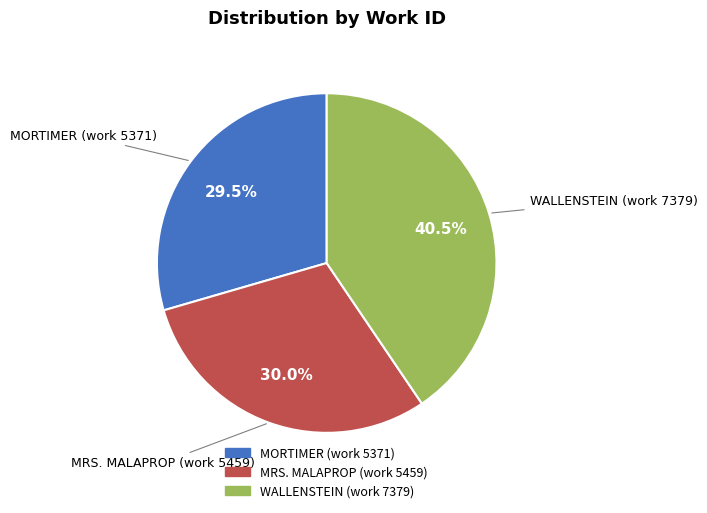

What is the ratio of the value at WALLENSTEIN (work 7379) to the value at MRS. MALAPROP (work 5459)?

1.4